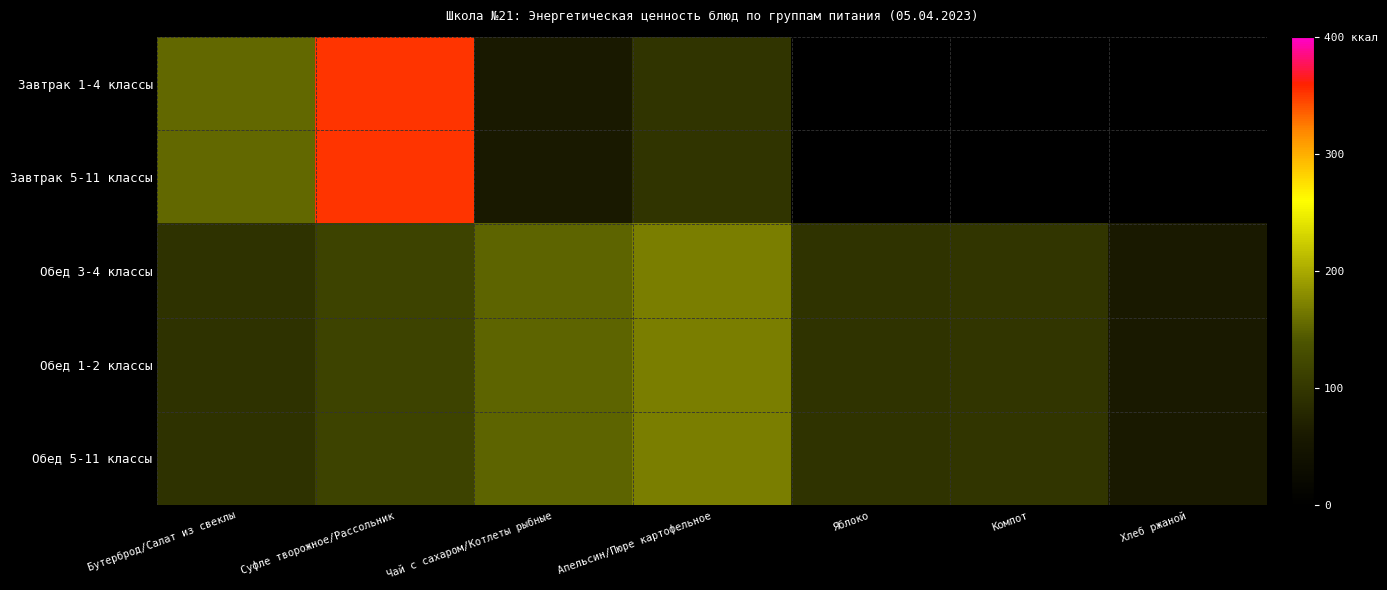

Which has a higher value, Суфле творожное/Рассольник or Апельсин/Пюре картофельное?

Суфле творожное/Рассольник